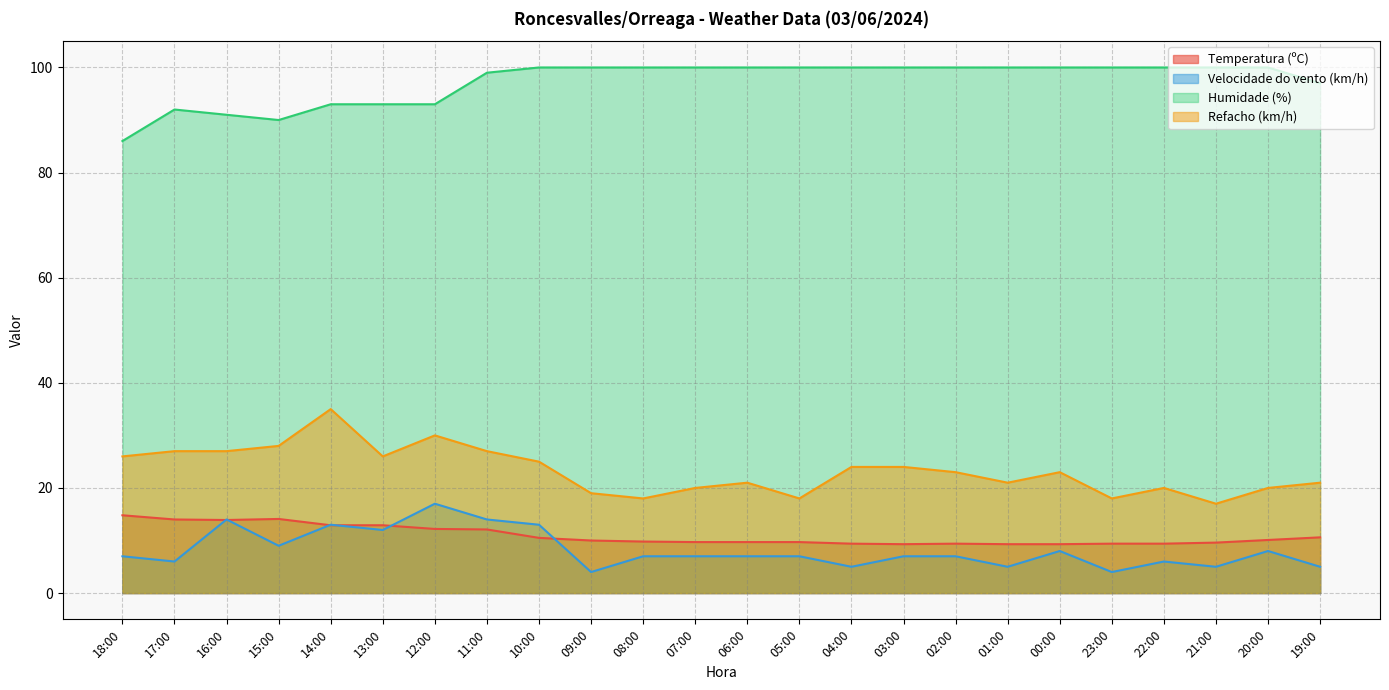

Which series has the widest spread of values?

Refacho (km/h)